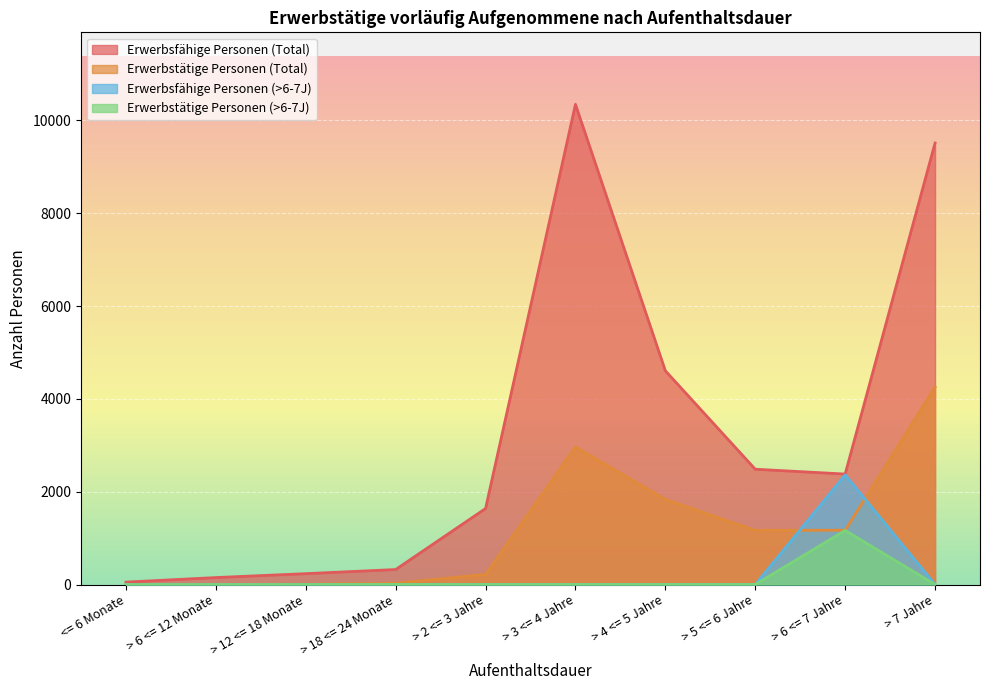

At <= 6 Monate, list the series in order from smallest to largest.

Erwerbsfähige Personen (>6-7J), Erwerbstätige Personen (>6-7J), Erwerbstätige Personen (Total), Erwerbsfähige Personen (Total)